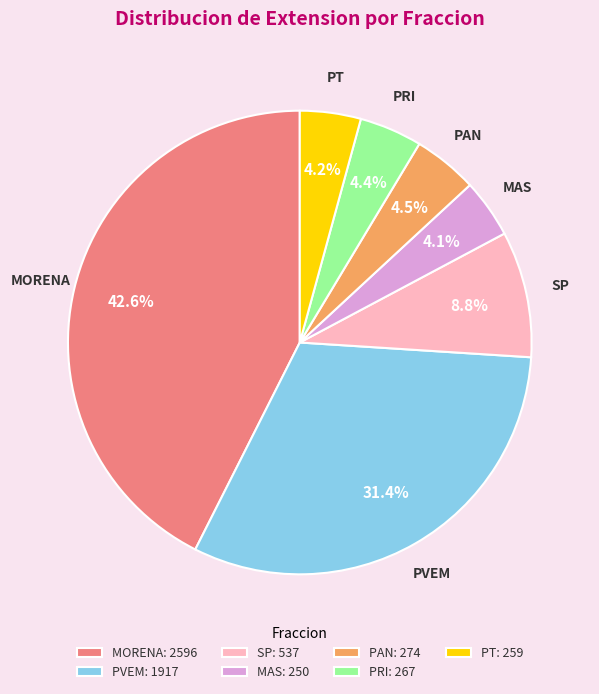

What is the largest slice in the pie chart?

MORENA